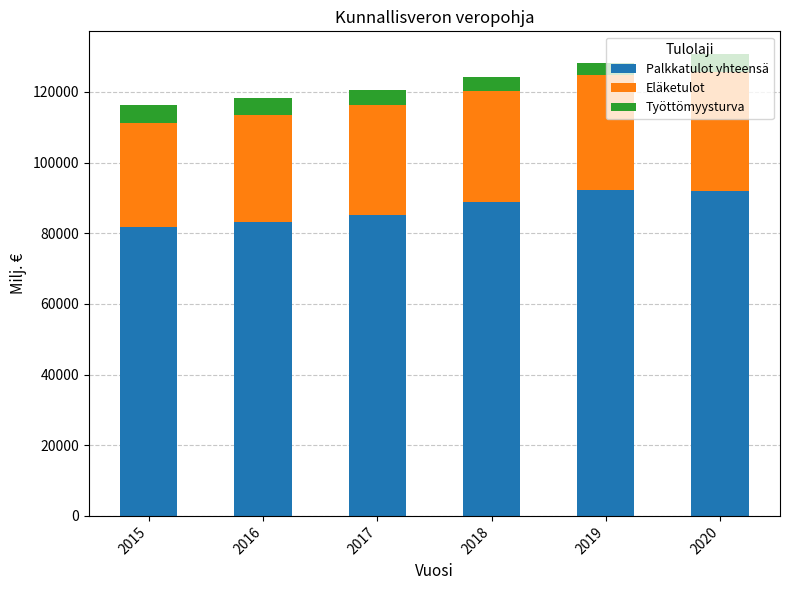

What is the maximum value for Palkkatulot yhteensä?

92114.2